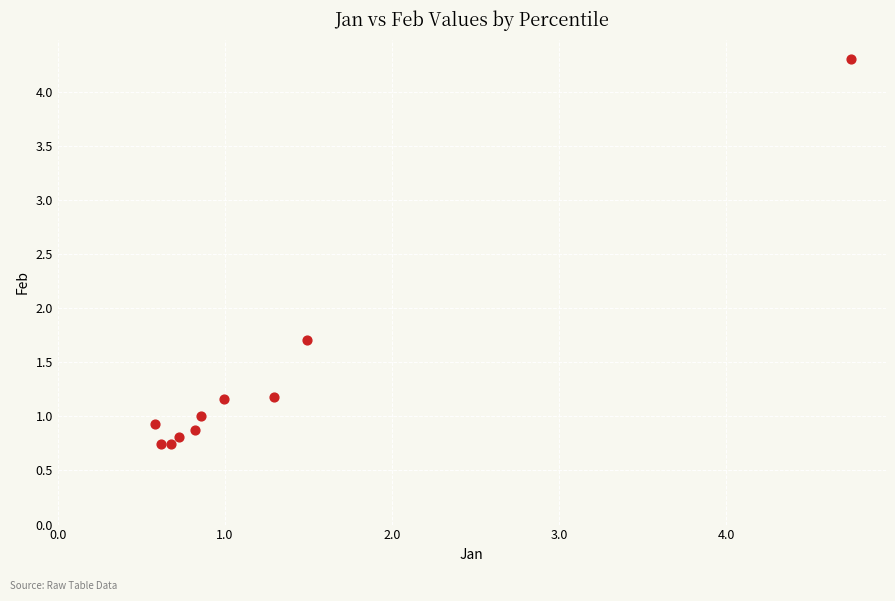

What Y value in the scatter plot is closest to 2?

1.7